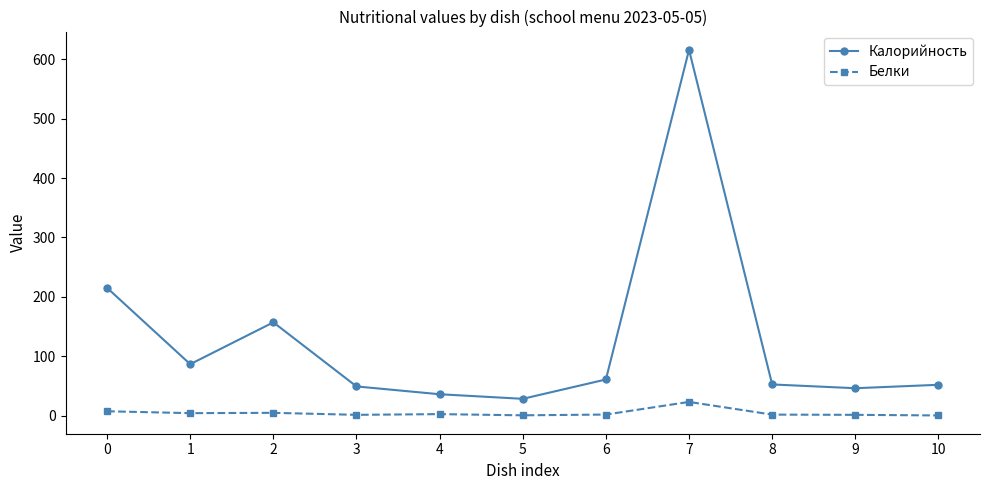

Which series changed the most between 1 and 5?

Калорийность